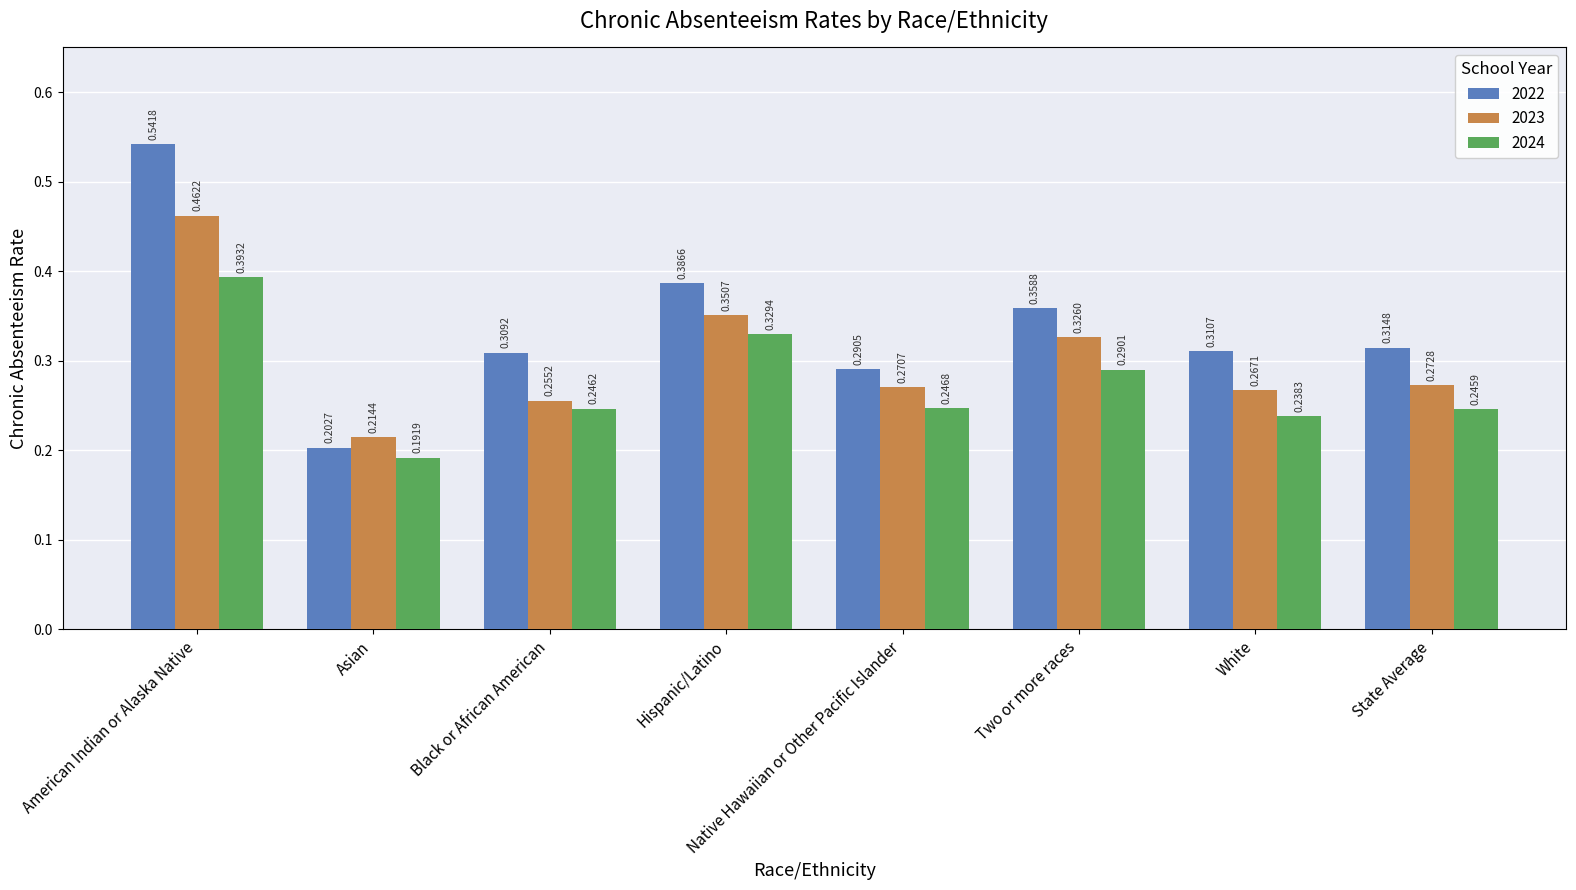

What position from the left is Black or African American?

3